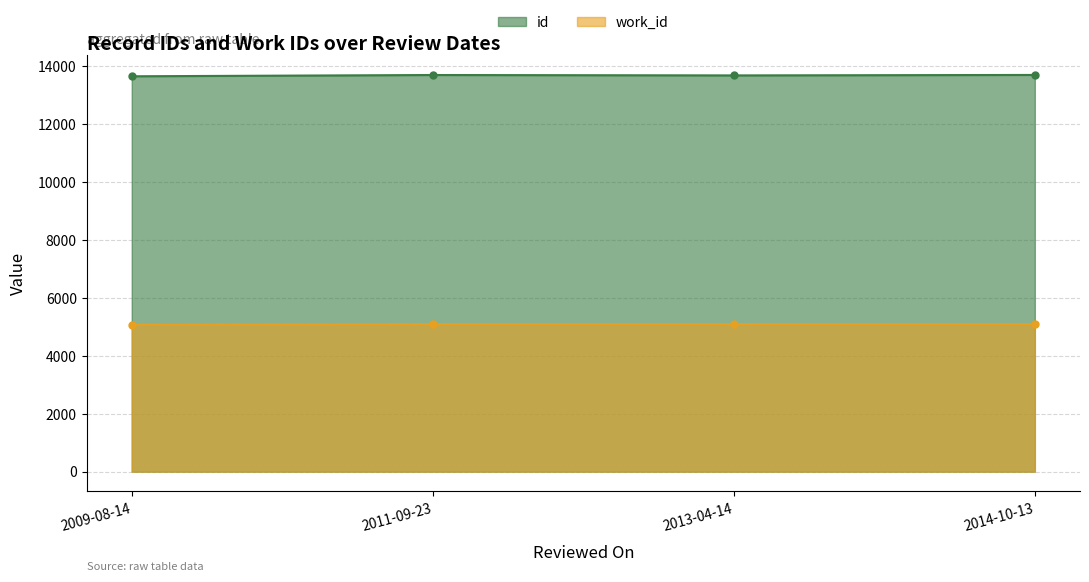

What is the total value across all series at 2014-10-13?

18791